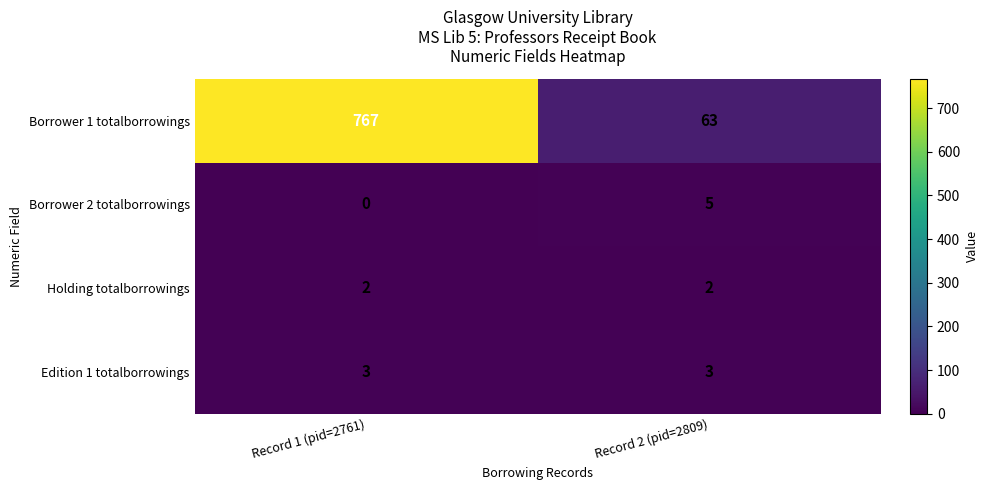

Reading right to left, what are all the values shown in this chart?

Borrower 1 totalborrowings: Record 2 (pid=2809)=63	Record 1 (pid=2761)=767
Borrower 2 totalborrowings: Record 2 (pid=2809)=5	Record 1 (pid=2761)=0
Holding totalborrowings: Record 2 (pid=2809)=2	Record 1 (pid=2761)=2
Edition 1 totalborrowings: Record 2 (pid=2809)=3	Record 1 (pid=2761)=3